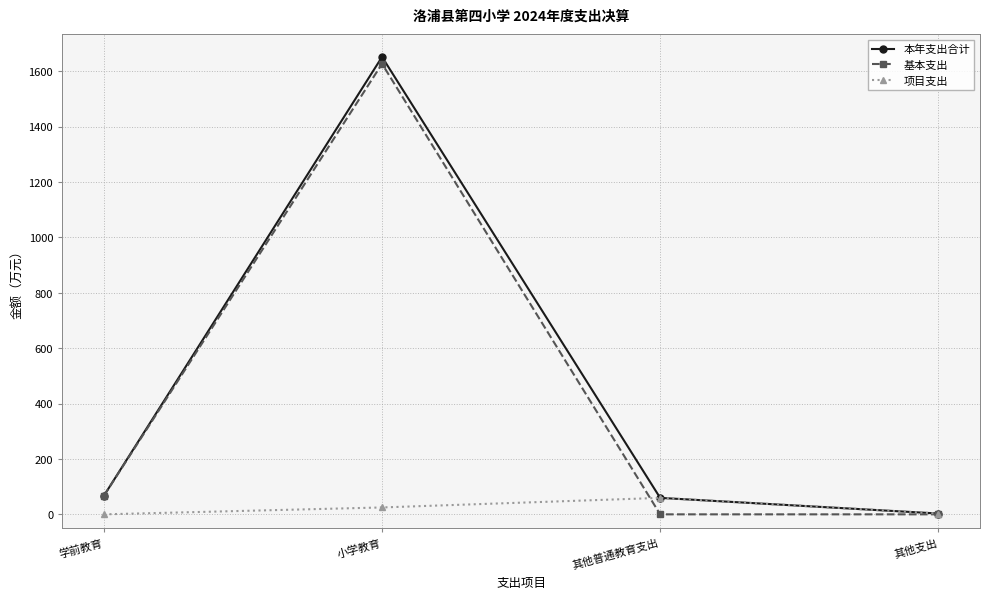

Read the 项目支出 value at 其他普通教育支出.

59.4